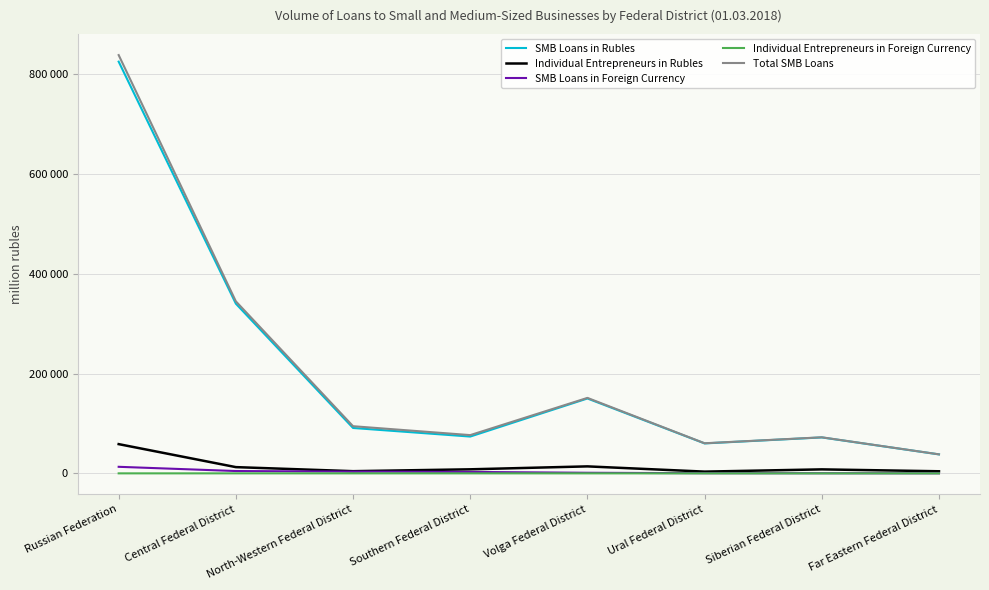

What is the average value of the SMB Loans in Foreign Currency series?

3266